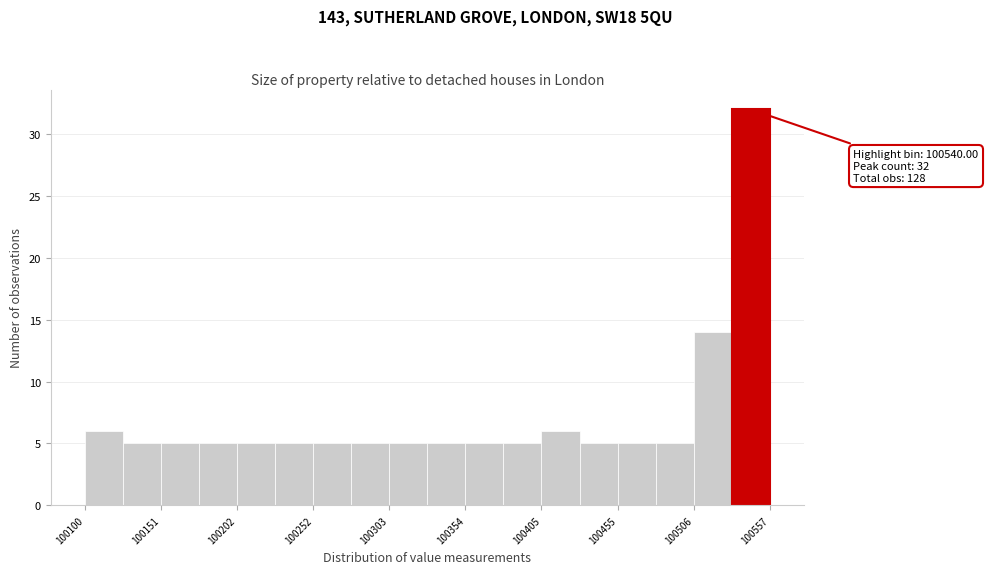

Around what value on the x-axis is the tallest bar? Give the approximate position of its centre, as read against the axis.

100540